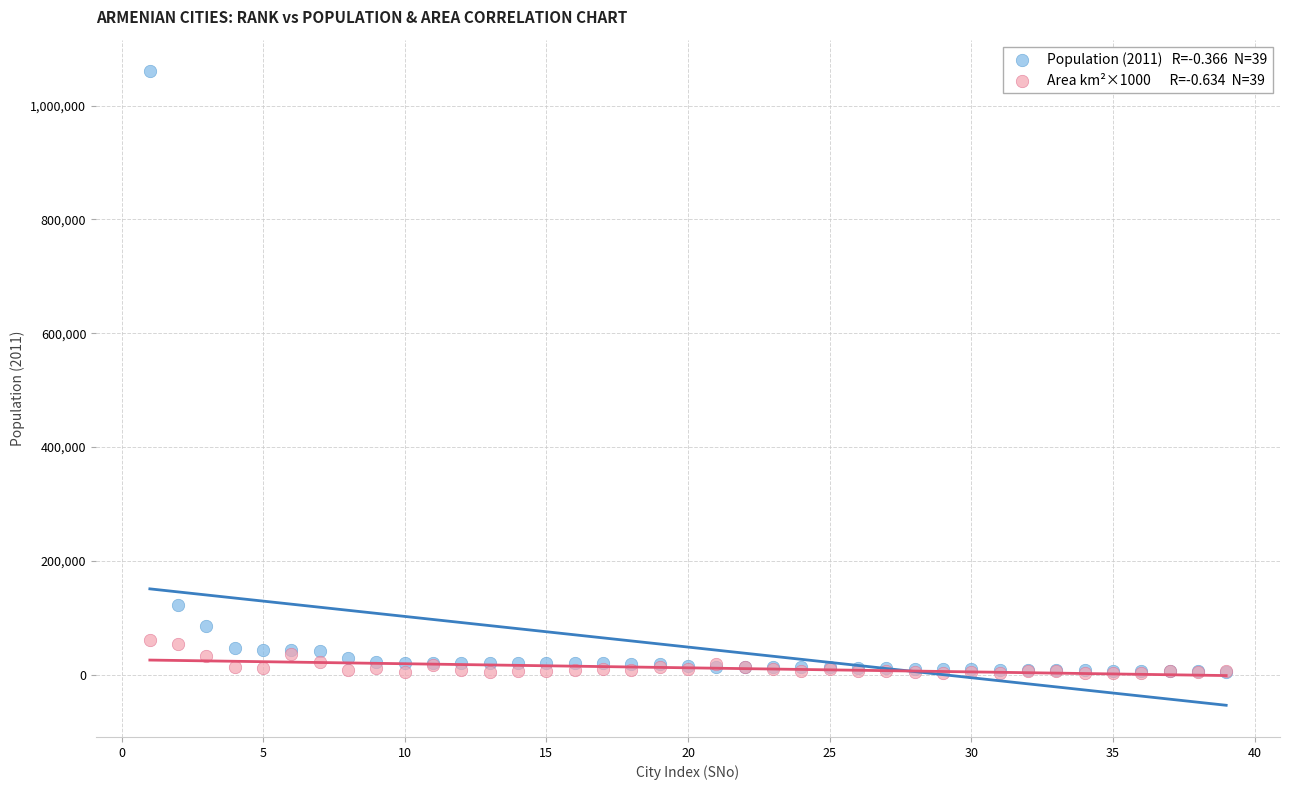

Across all series, what Y value is closest to 531219?

121976